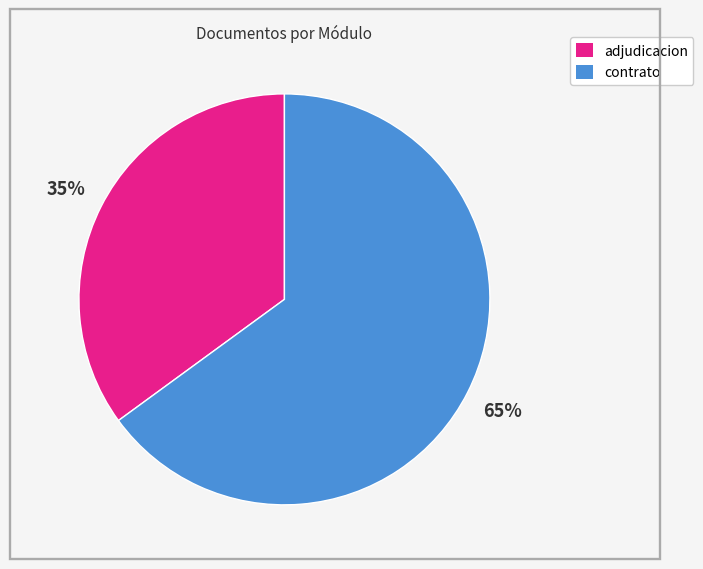

Count the number of slices in the pie.

2